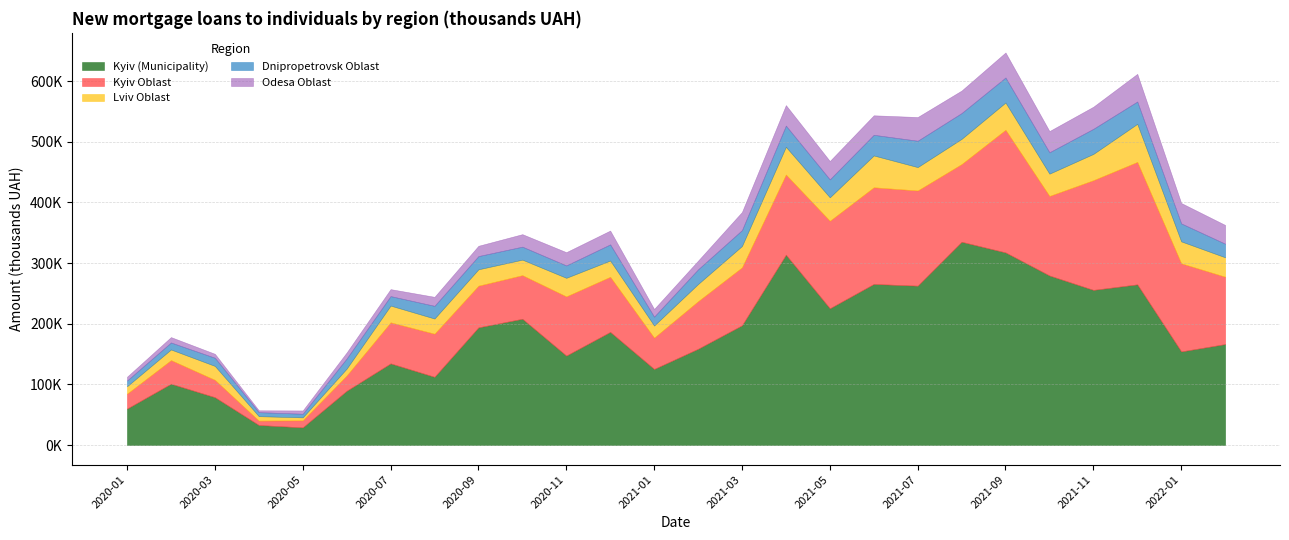

True or false: Kyiv (Municipality) has a value of 171616.9 at 2021-08.

False